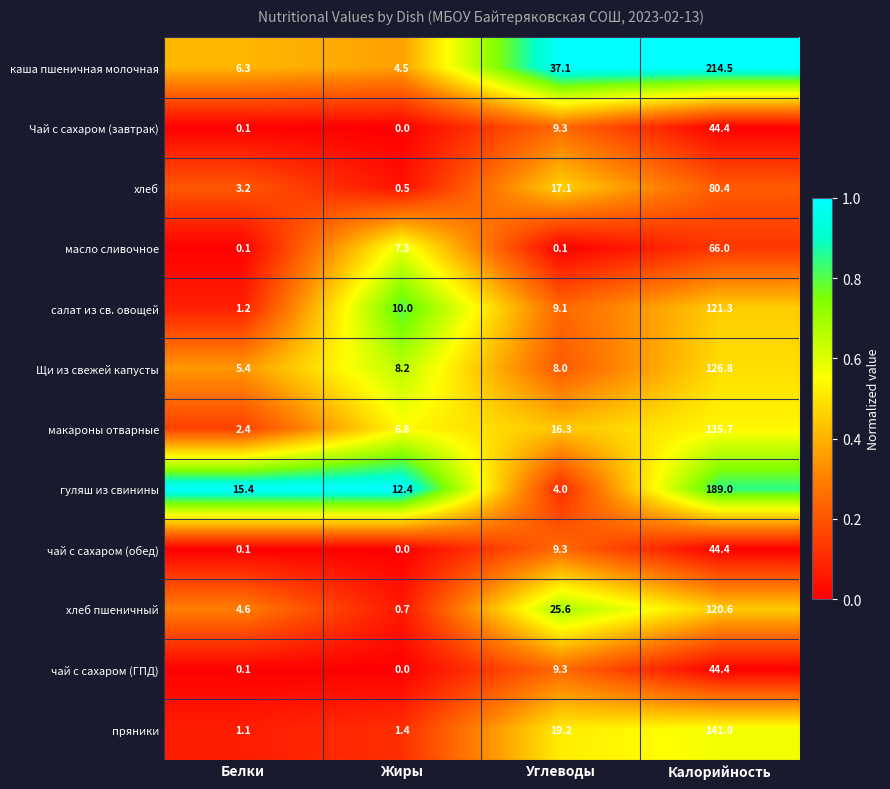

At which category is the sum across all series the highest?

Калорийность